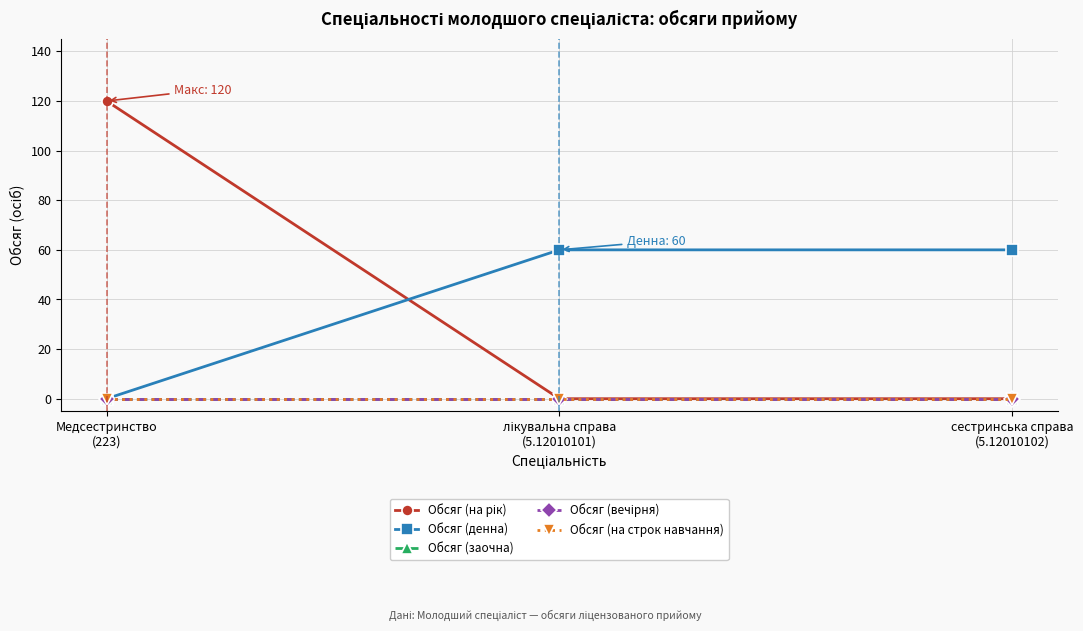

Does the chart have visible grid lines?

Yes